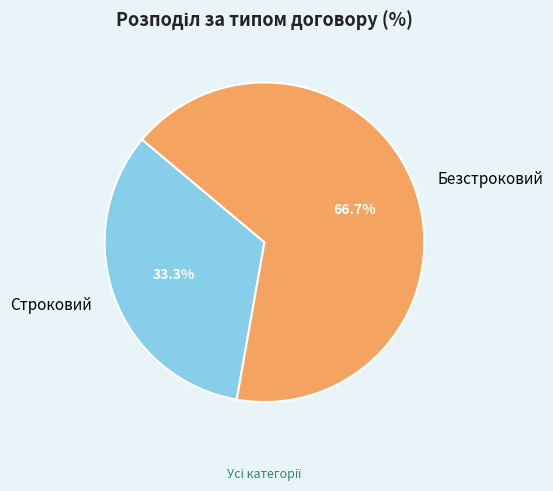

What percentage is the Строковий slice, to the nearest percent?

33%